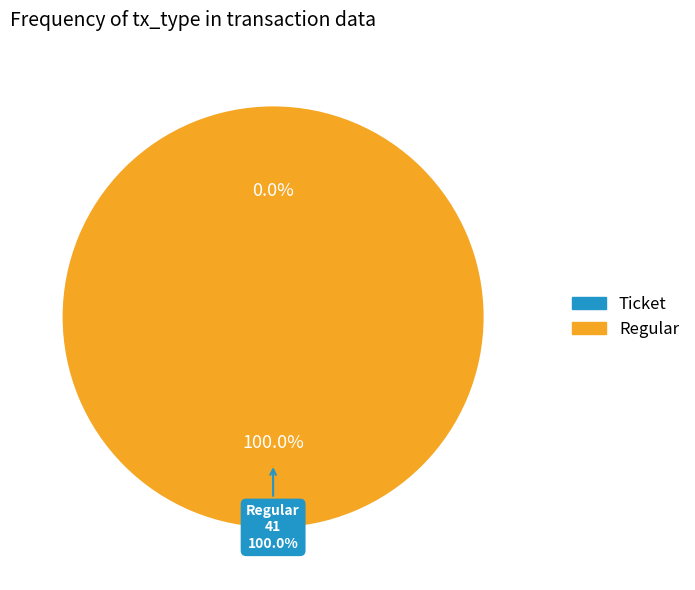

How many slices are in this pie chart?

2